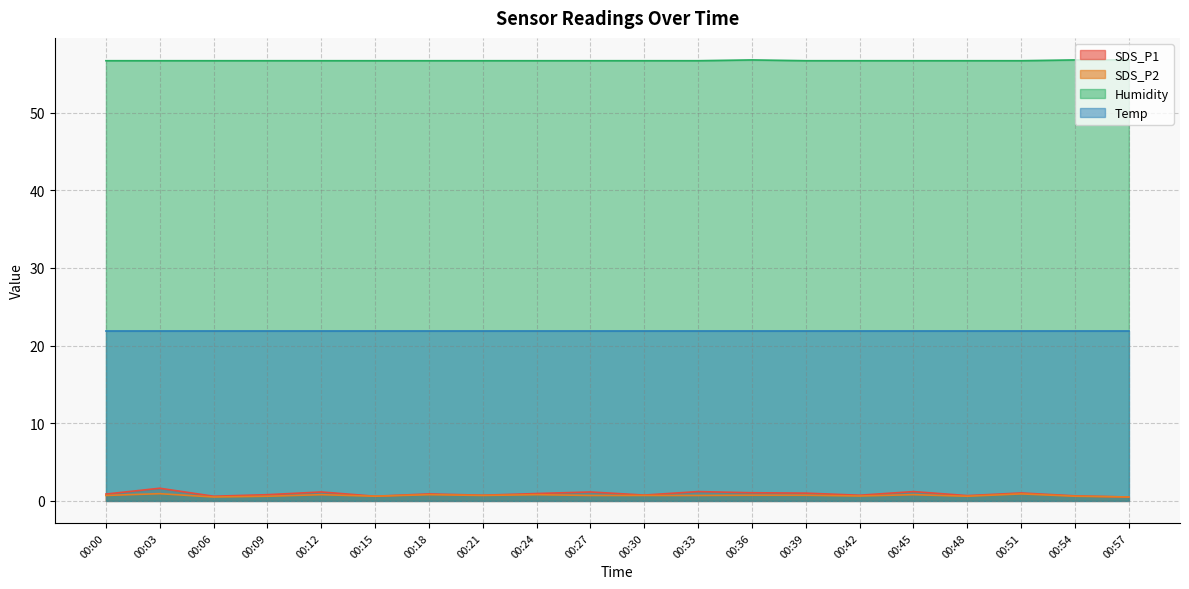

At which category does SDS_P1 reach its first local valley?

00:06